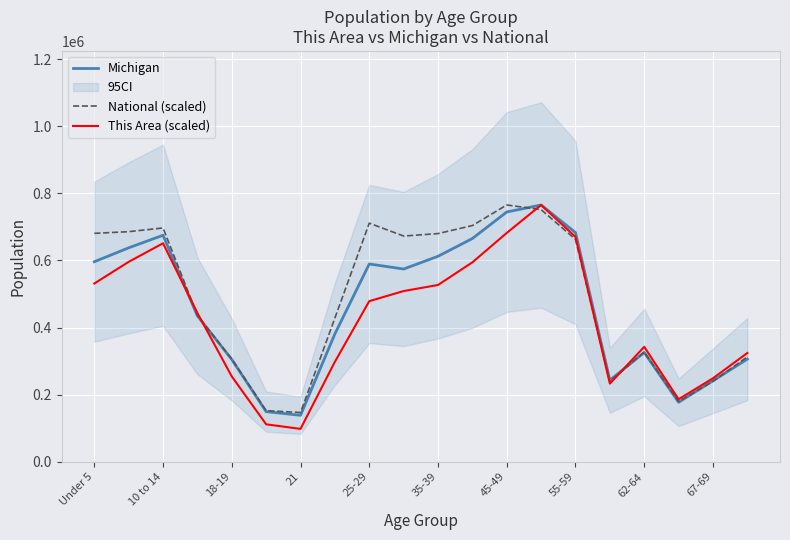

What is the maximum value for Michigan?

765452.0